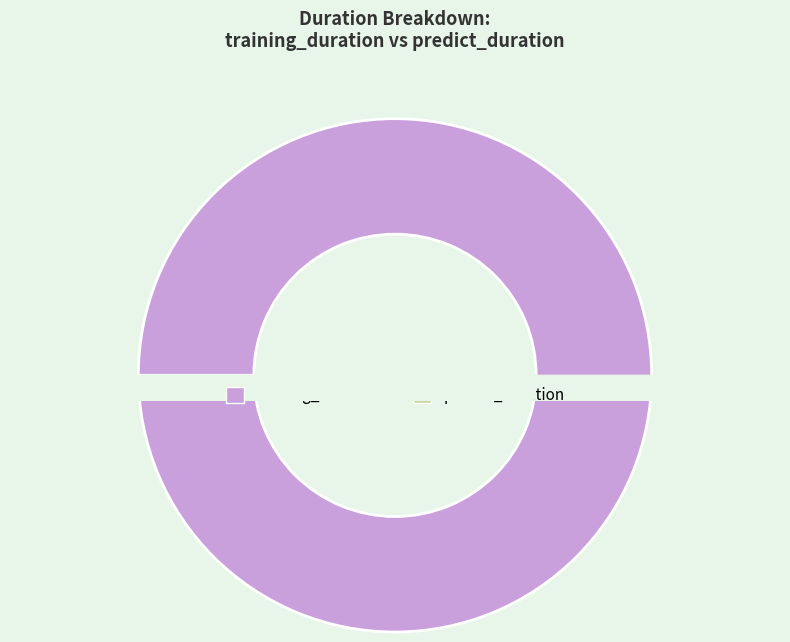

What percentage is the training_duration slice, to the nearest percent?

100%